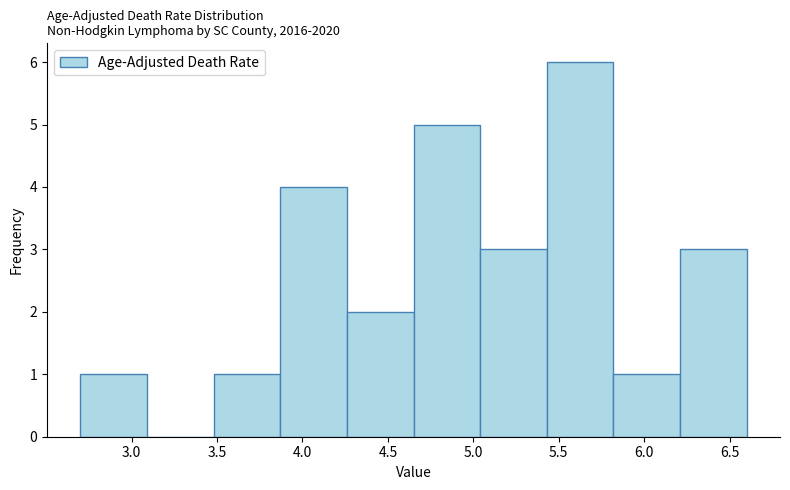

Reading left to right, transcribe this chart: for each bar, give the range it covers on the x-axis and its height. Neither the bar edges nor the heights are printed on the chart, so give them approximately, as read against the axes.

2.70 to 3.09: 1
3.09 to 3.48: 0
3.48 to 3.87: 1
3.87 to 4.26: 4
4.26 to 4.65: 2
4.65 to 5.04: 5
5.04 to 5.43: 3
5.43 to 5.82: 6
5.82 to 6.21: 1
6.21 to 6.60: 3